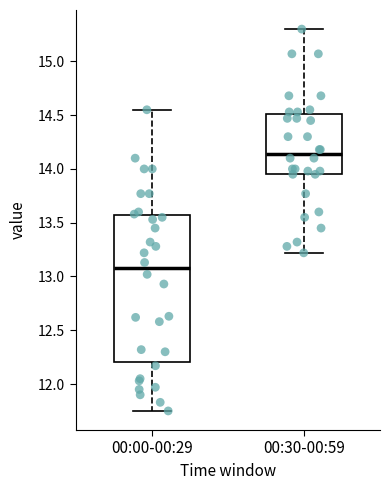

Reading left to right, transcribe this box plot: for each box, give where its median line is, the range the box spans, and where its two whiskers end, as read against the y-axis. The values are not printed on the chart, so give them approximately, as read against the axis.

00:00-00:29: median 13.10, box 12.20 to 13.55, whiskers 11.75 to 14.55
00:30-00:59: median 14.15, box 13.95 to 14.50, whiskers 13.20 to 15.30